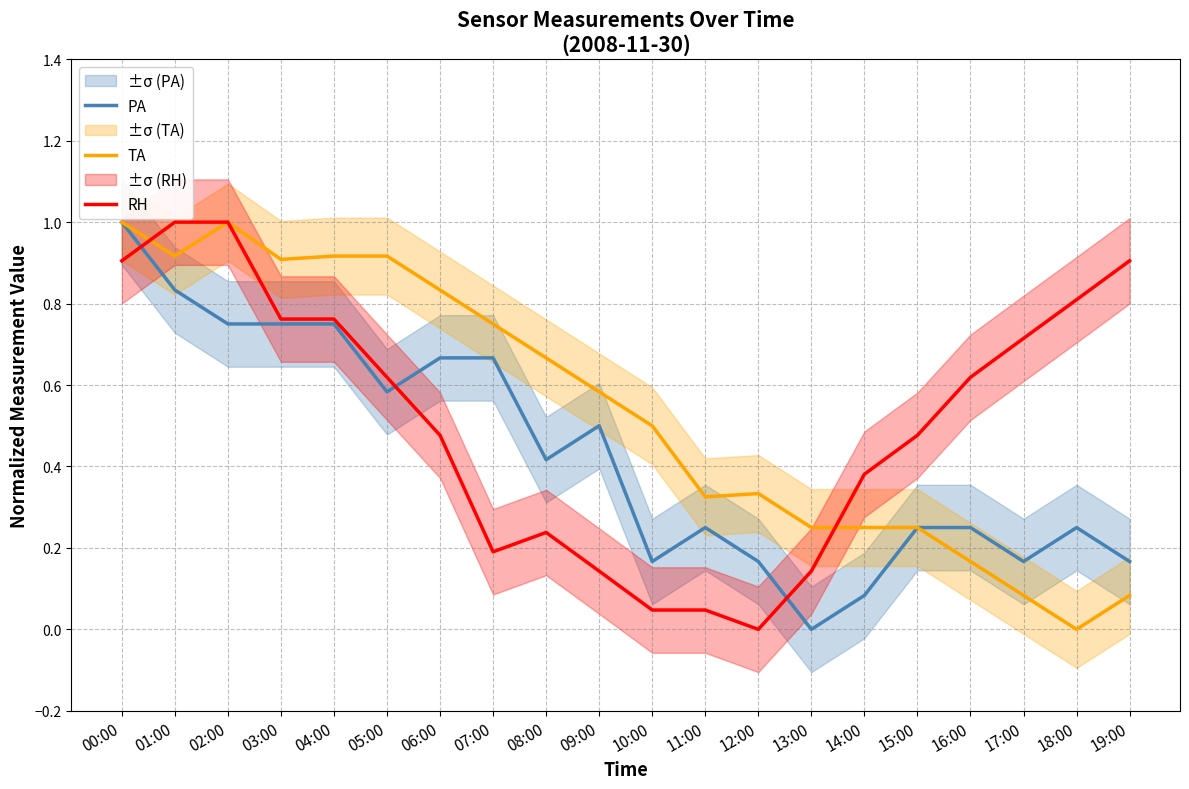

Which series has the largest range (max minus min)?

PA